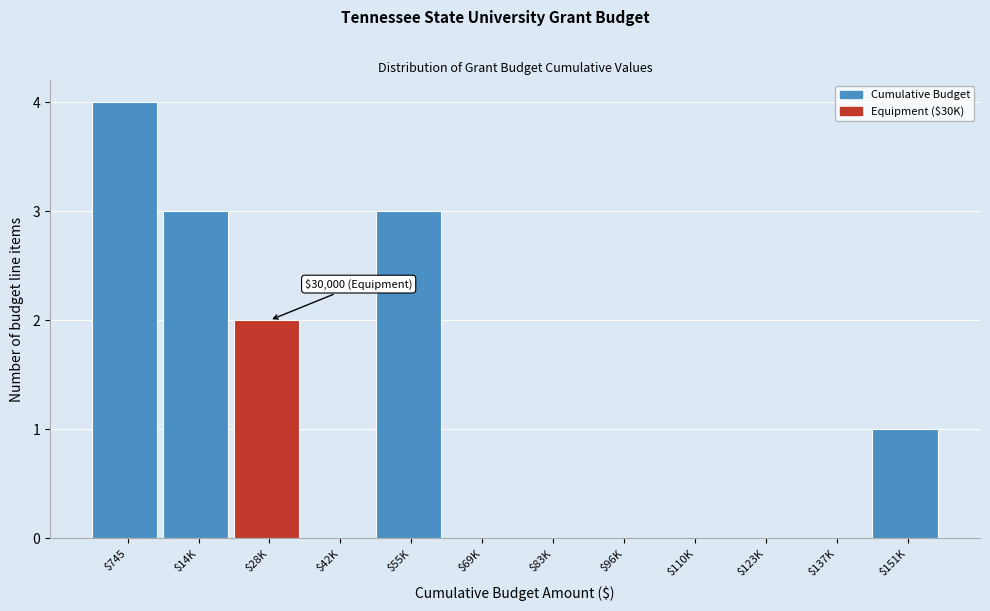

What is the sum of all values?

13